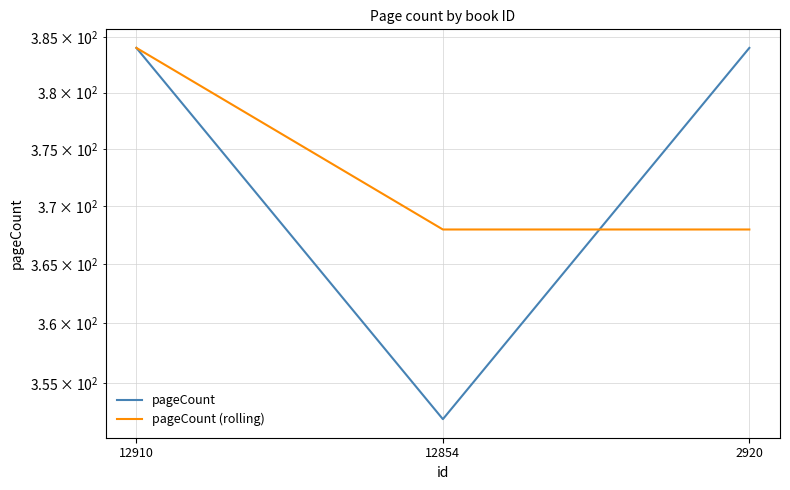

At which label is pageCount (rolling) closest to 376?

12910